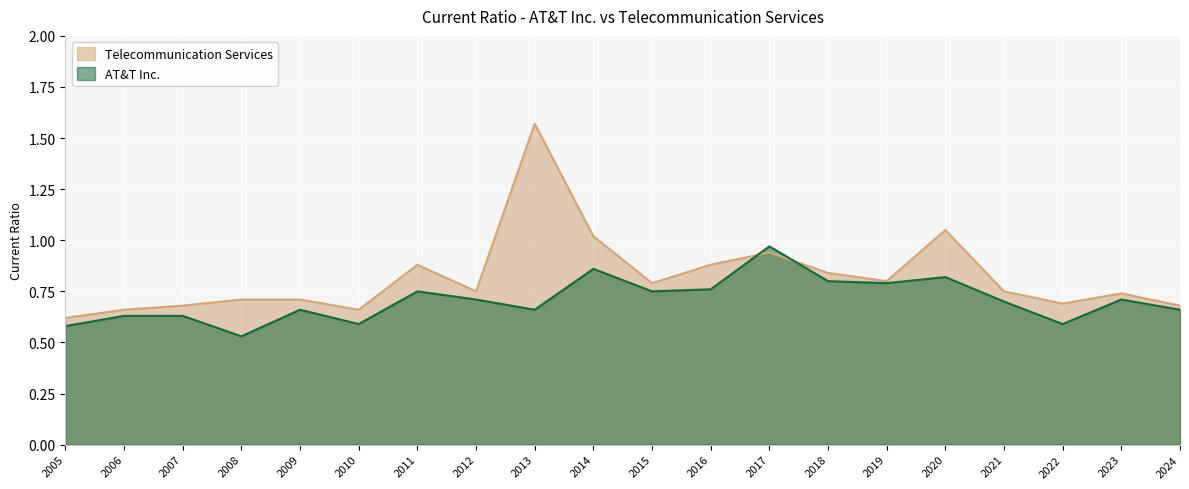

How many times do AT&T Inc. and Telecommunication Services cross each other?

2